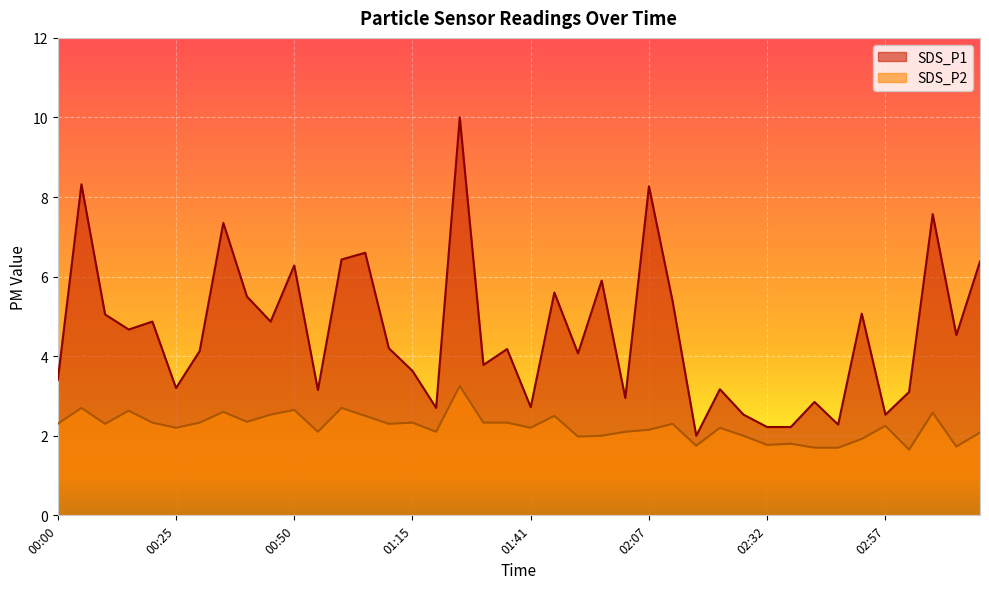

What is the smallest value displayed?

1.6